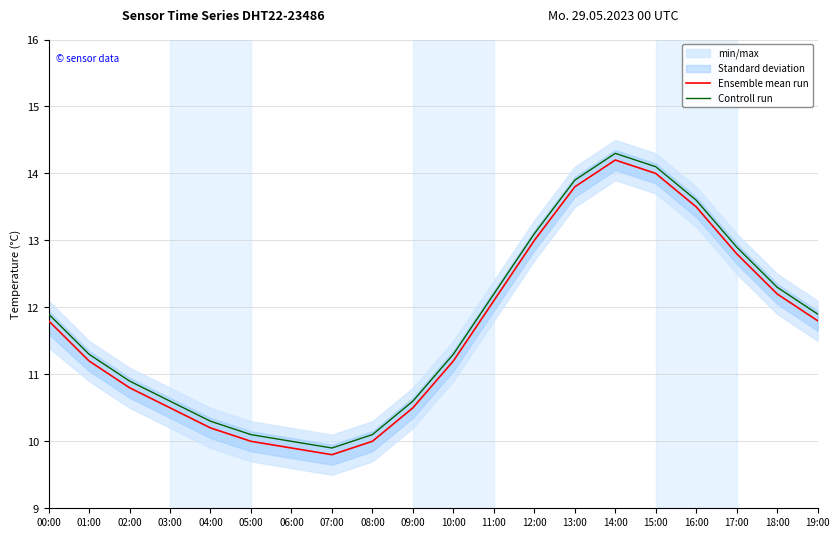

What is the average value of the Controll run series?

11.8